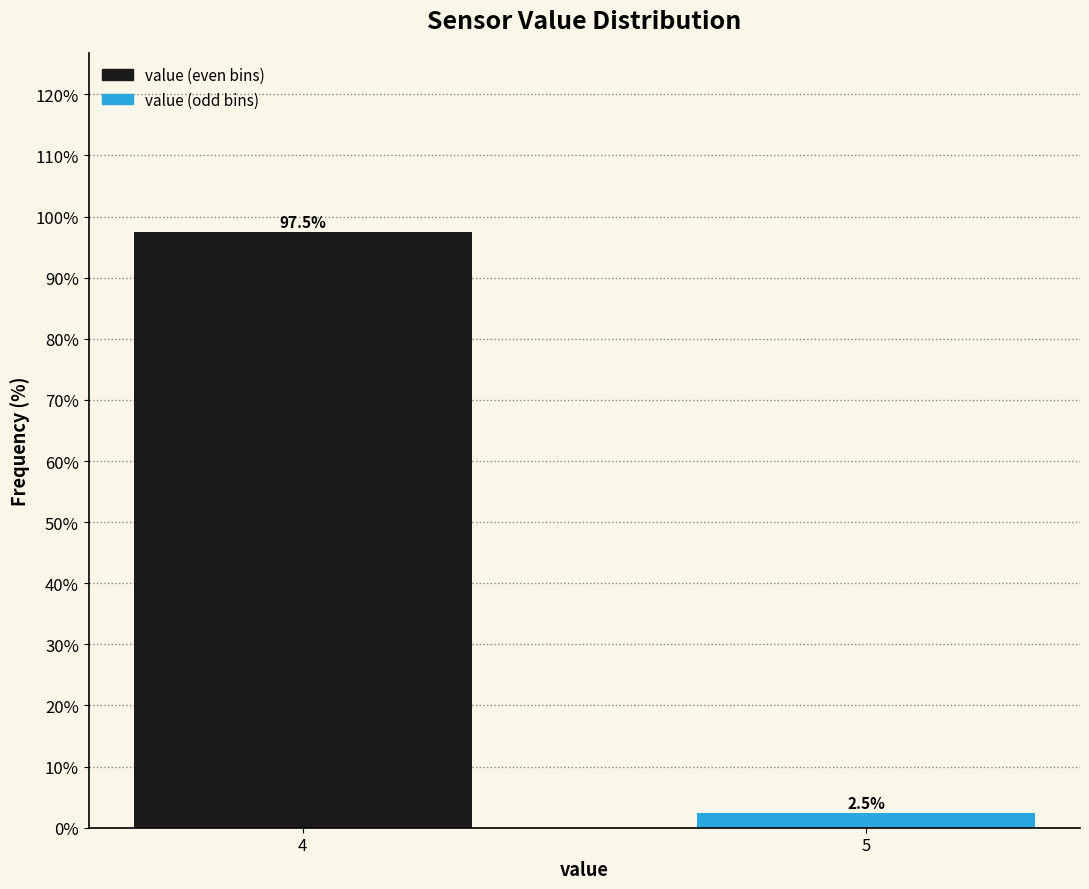

Reading right to left, list all the values displayed in this chart.

2.5	97.5